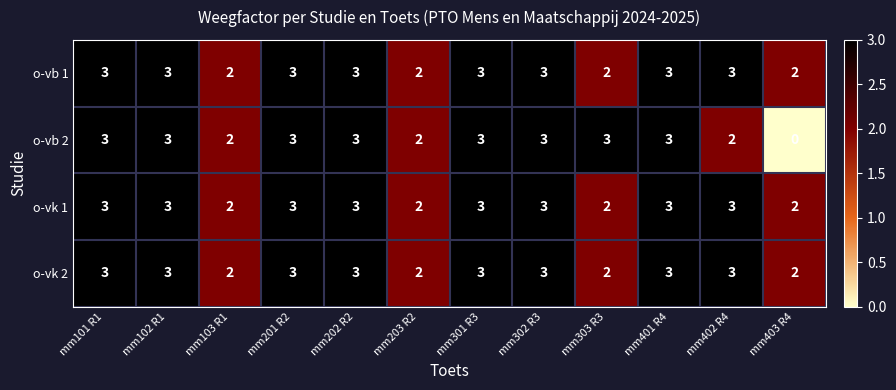

True or false: o-vb 1 has a value of 2 at mm303 R3.

True